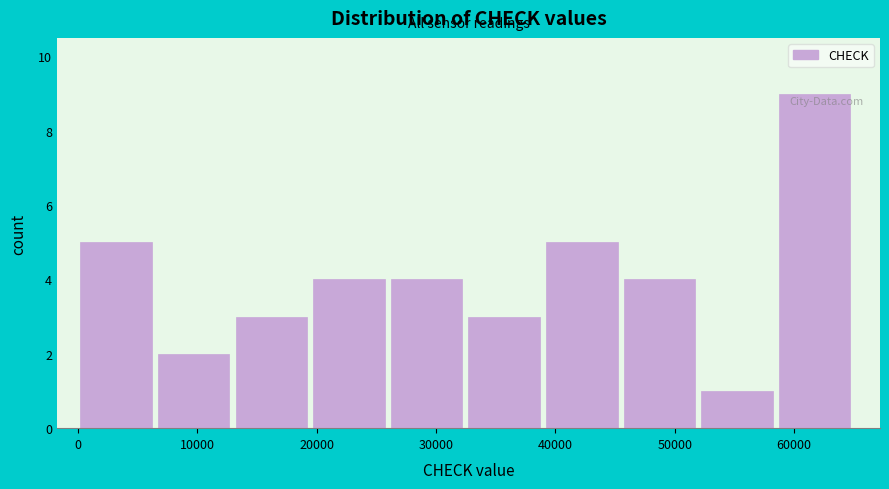

Reading left to right, transcribe this chart: for each bar, give the range it covers on the x-axis and its height. Neither the bar edges nor the heights are printed on the chart, so give them approximately, as read against the axes.

0 to 7000: 5
7000 to 13000: 2
13000 to 20000: 3
20000 to 26000: 4
26000 to 33000: 4
33000 to 39000: 3
39000 to 46000: 5
46000 to 52000: 4
52000 to 59000: 1
59000 to 65000: 9